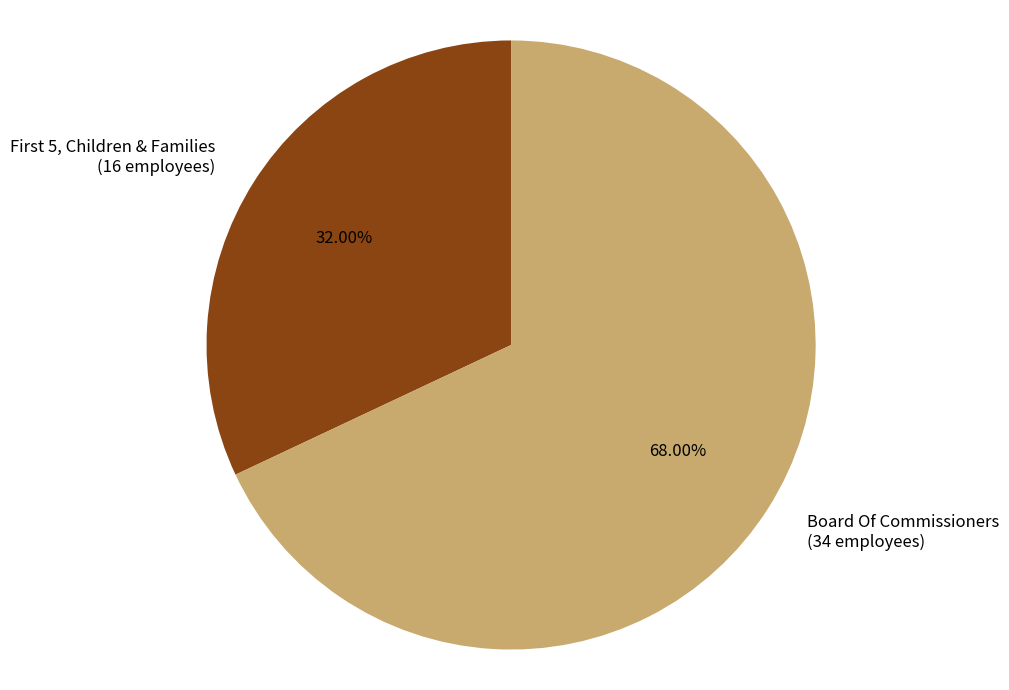

Rank the categories by value from highest to lowest.

Board Of Commissioners, First 5, Children & Families